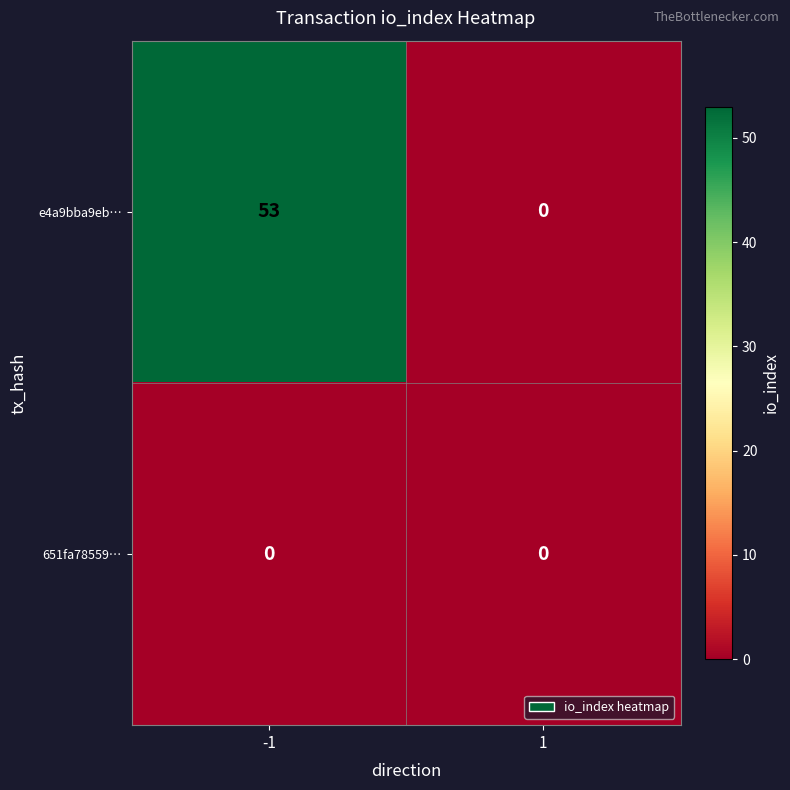

At how many categories does at least one series exceed 14?

1